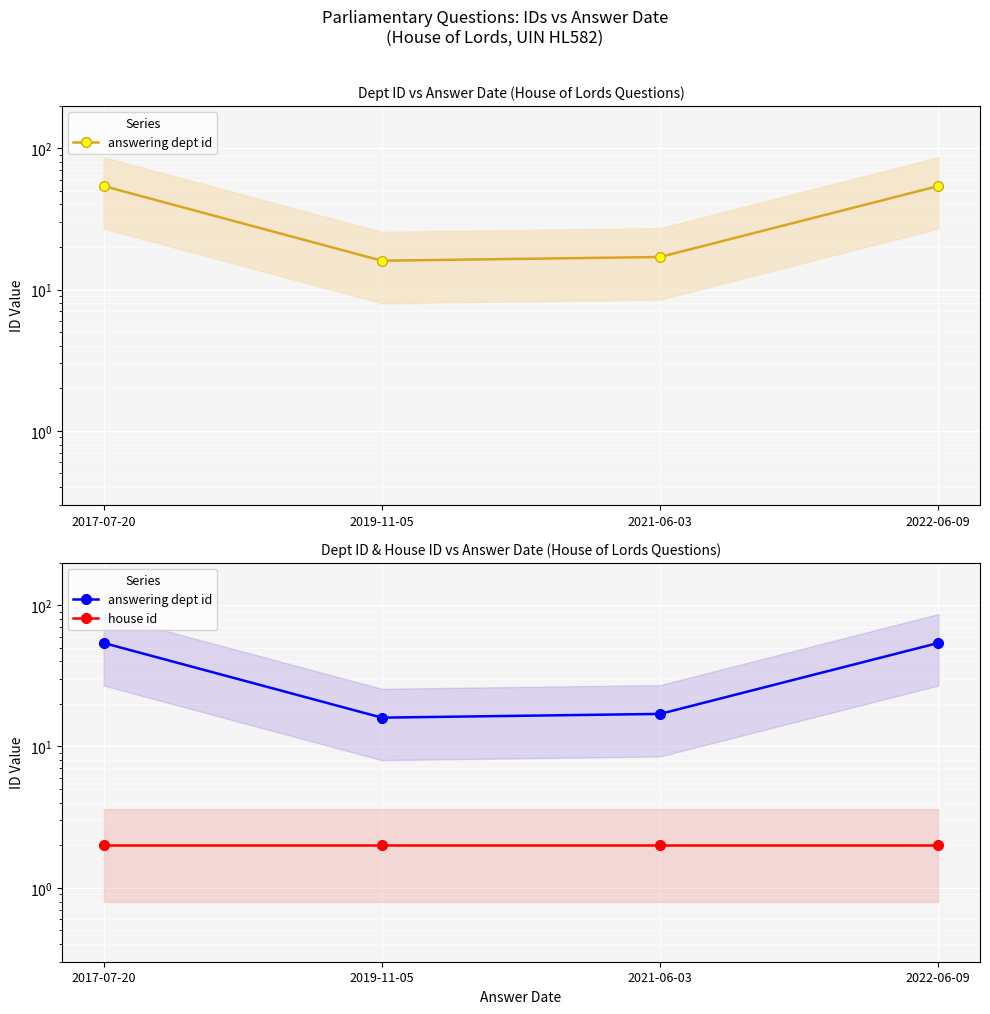

Which series has the largest range (max minus min)?

answering dept id